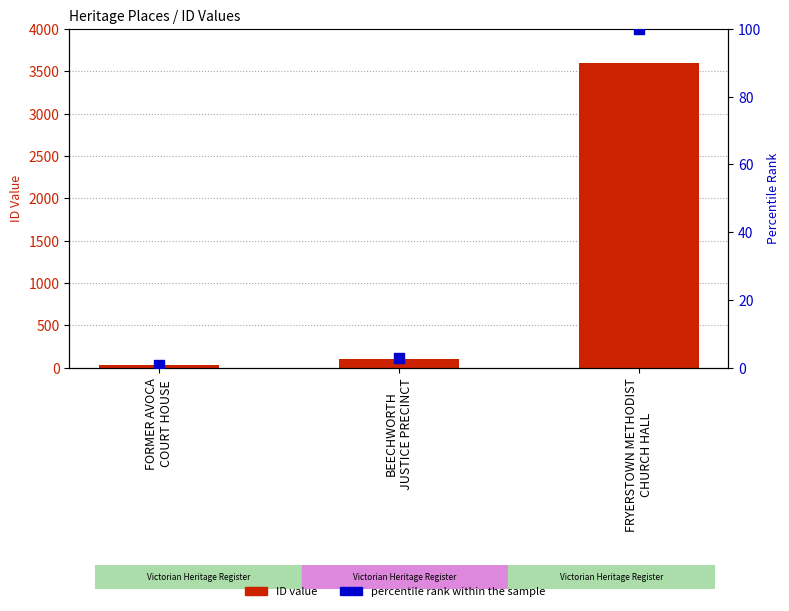

Which series has the largest Y range (max minus min)?

ID value